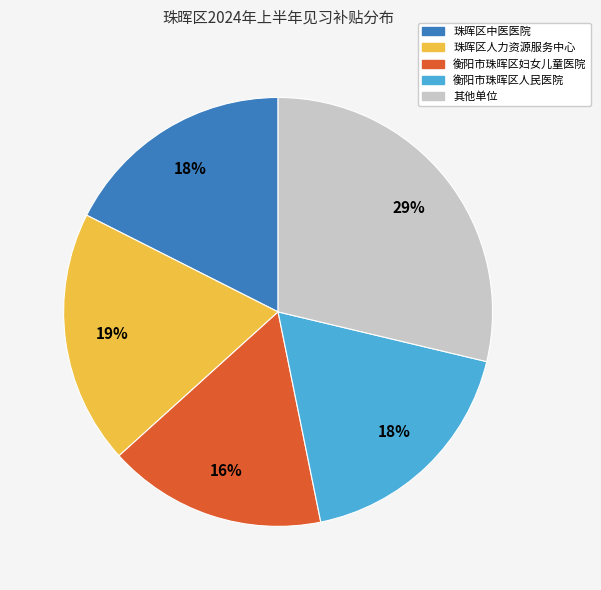

To the nearest percent, what is the average slice percentage?

20%